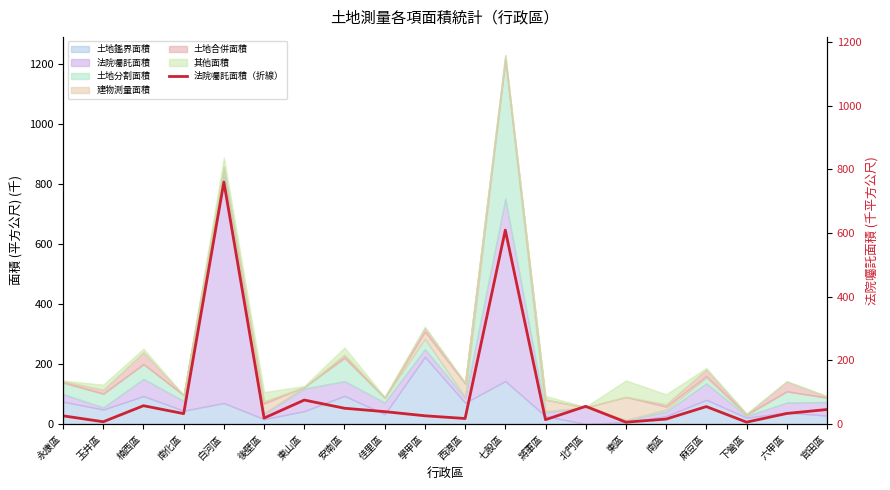

Rank the categories by value from lowest to highest.

東區, 下營區, 玉井區, 將軍區, 南區, 西港區, 後壁區, 永康區, 學甲區, 南化區, 六甲區, 佳里區, 官田區, 安南區, 麻豆區, 北門區, 楠西區, 東山區, 七股區, 白河區